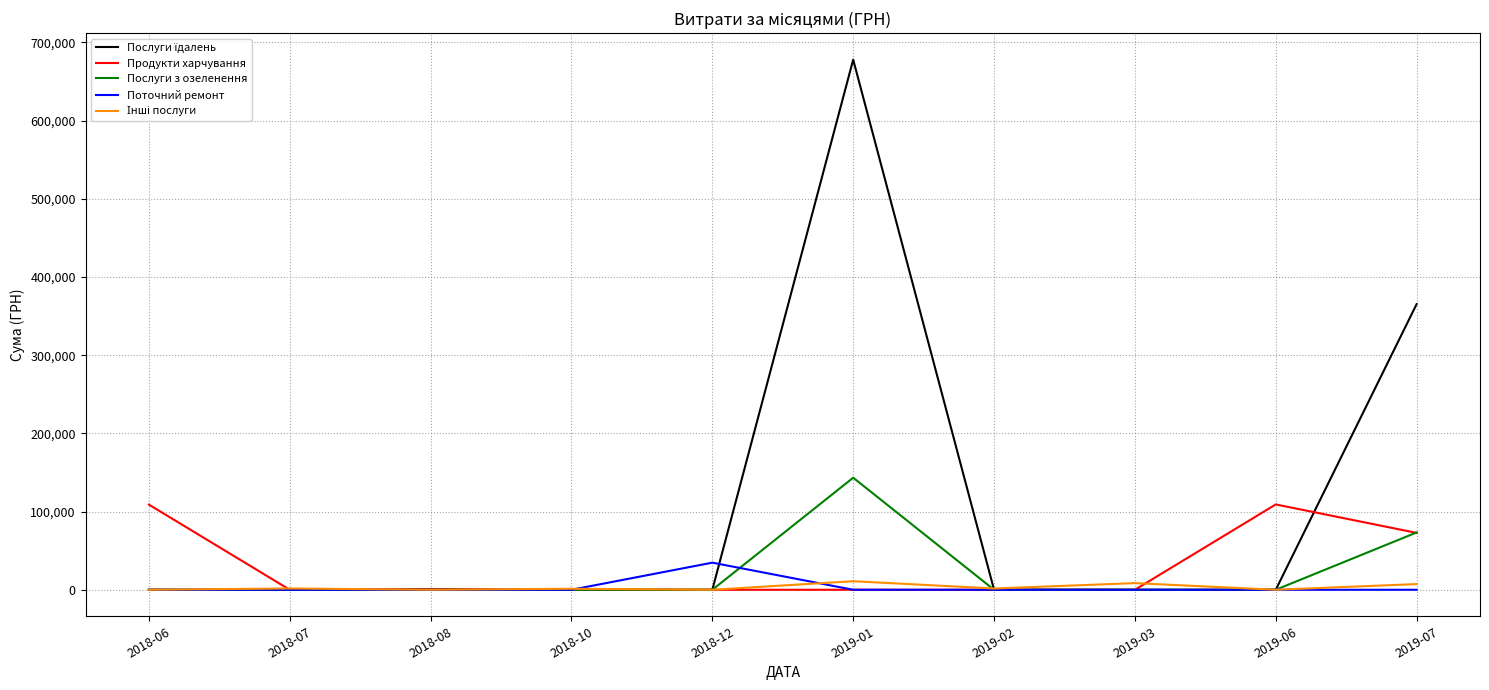

At which category is the sum across all series the highest?

2019-01